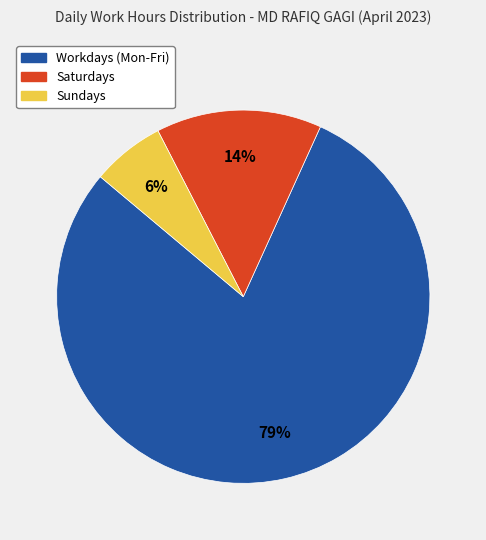

Is there a majority slice in this chart?

Yes